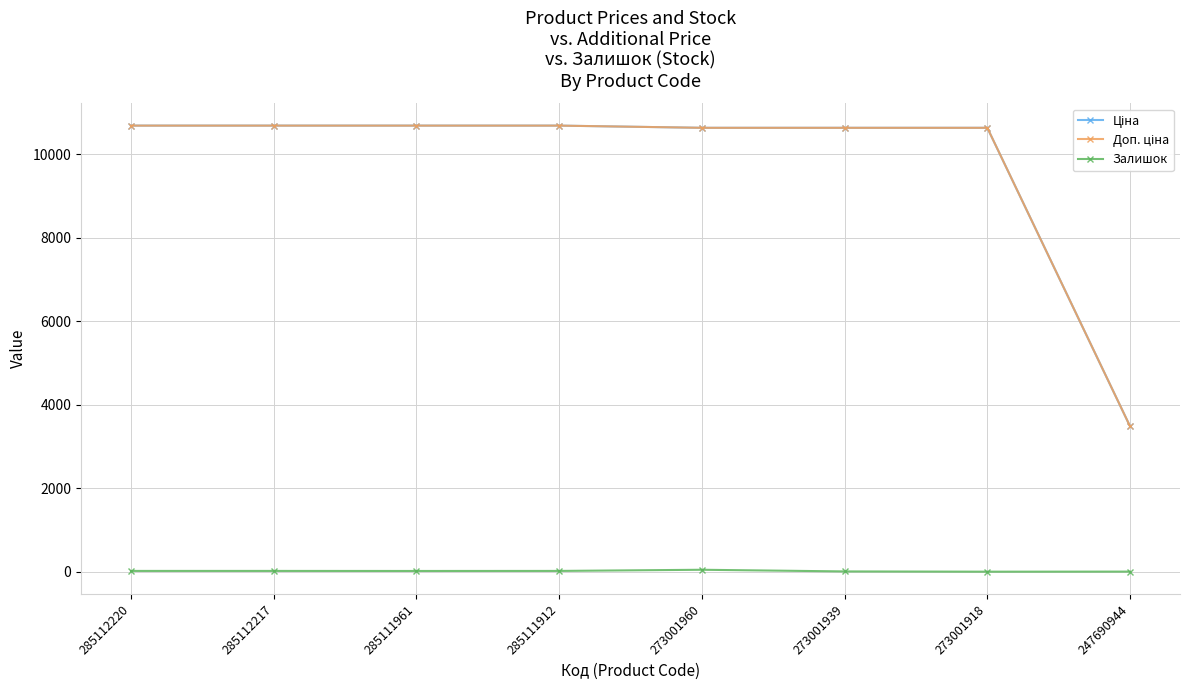

How many interior local peaks does the Залишок series have?

1